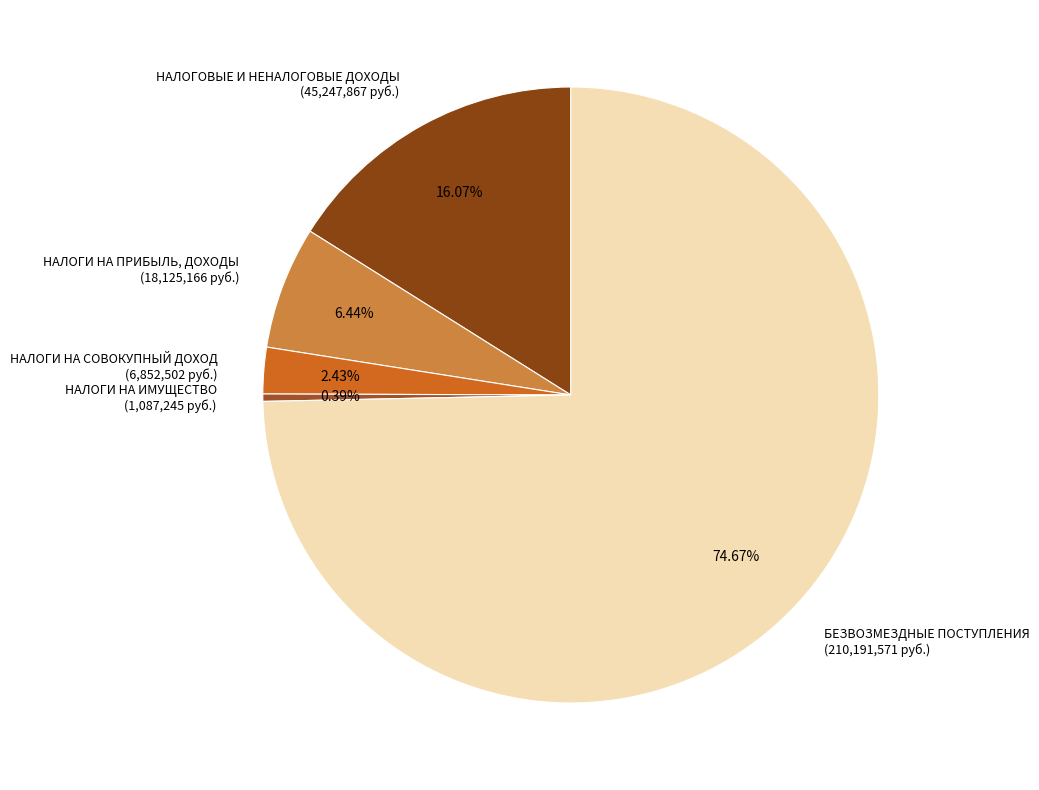

Which has a higher value, НАЛОГИ НА ПРИБЫЛЬ, ДОХОДЫ or НАЛОГОВЫЕ И НЕНАЛОГОВЫЕ ДОХОДЫ?

НАЛОГОВЫЕ И НЕНАЛОГОВЫЕ ДОХОДЫ